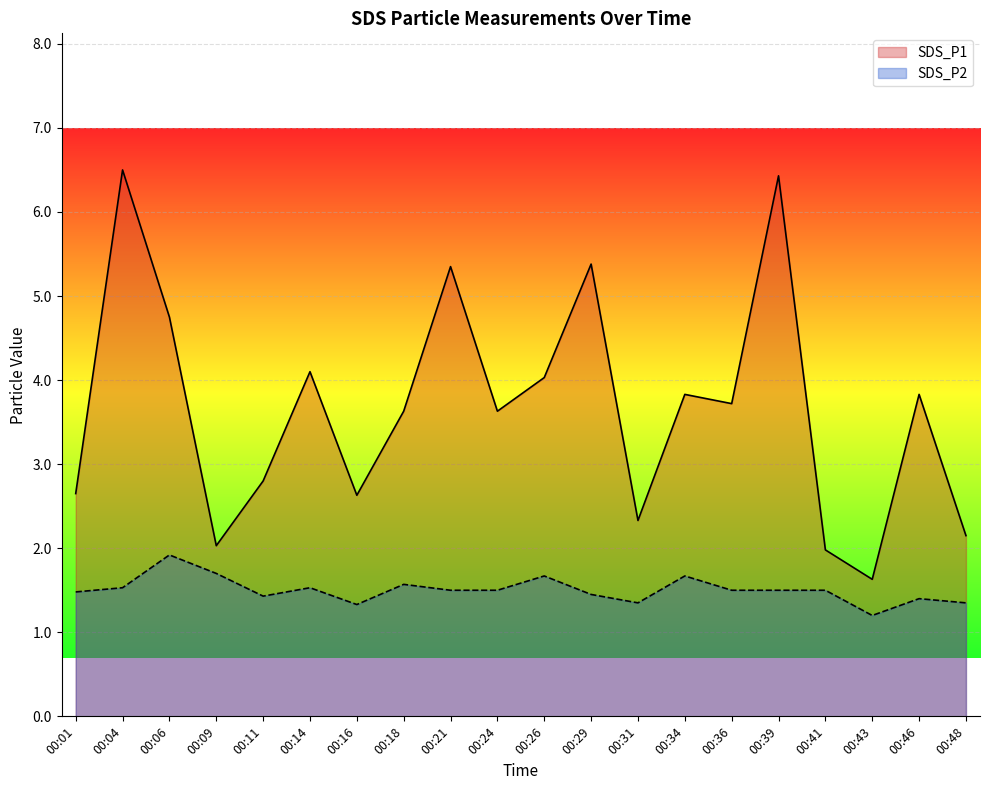

At which category is the sum across all series the highest?

00:04